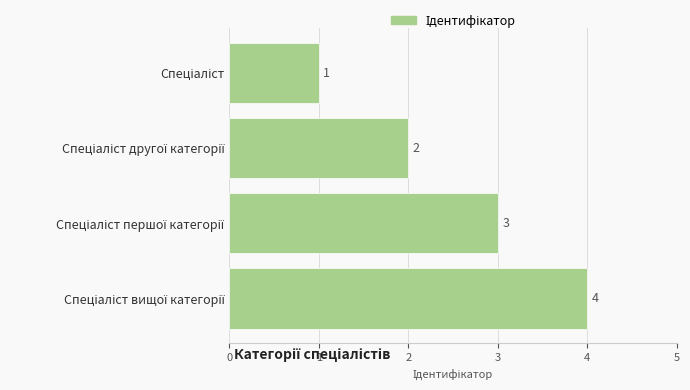

How many values are between 2 and 4?

3